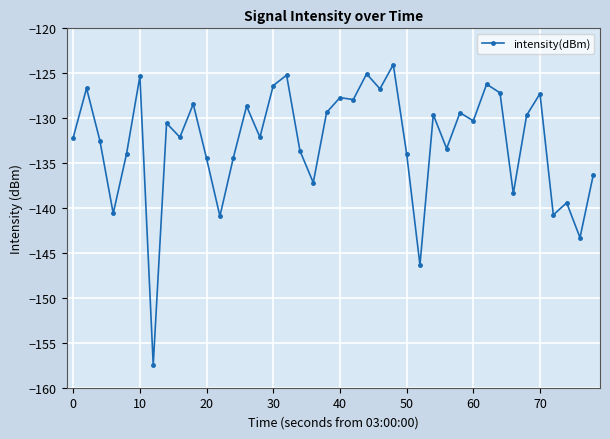

What is the minimum value shown in the chart?

-157.5